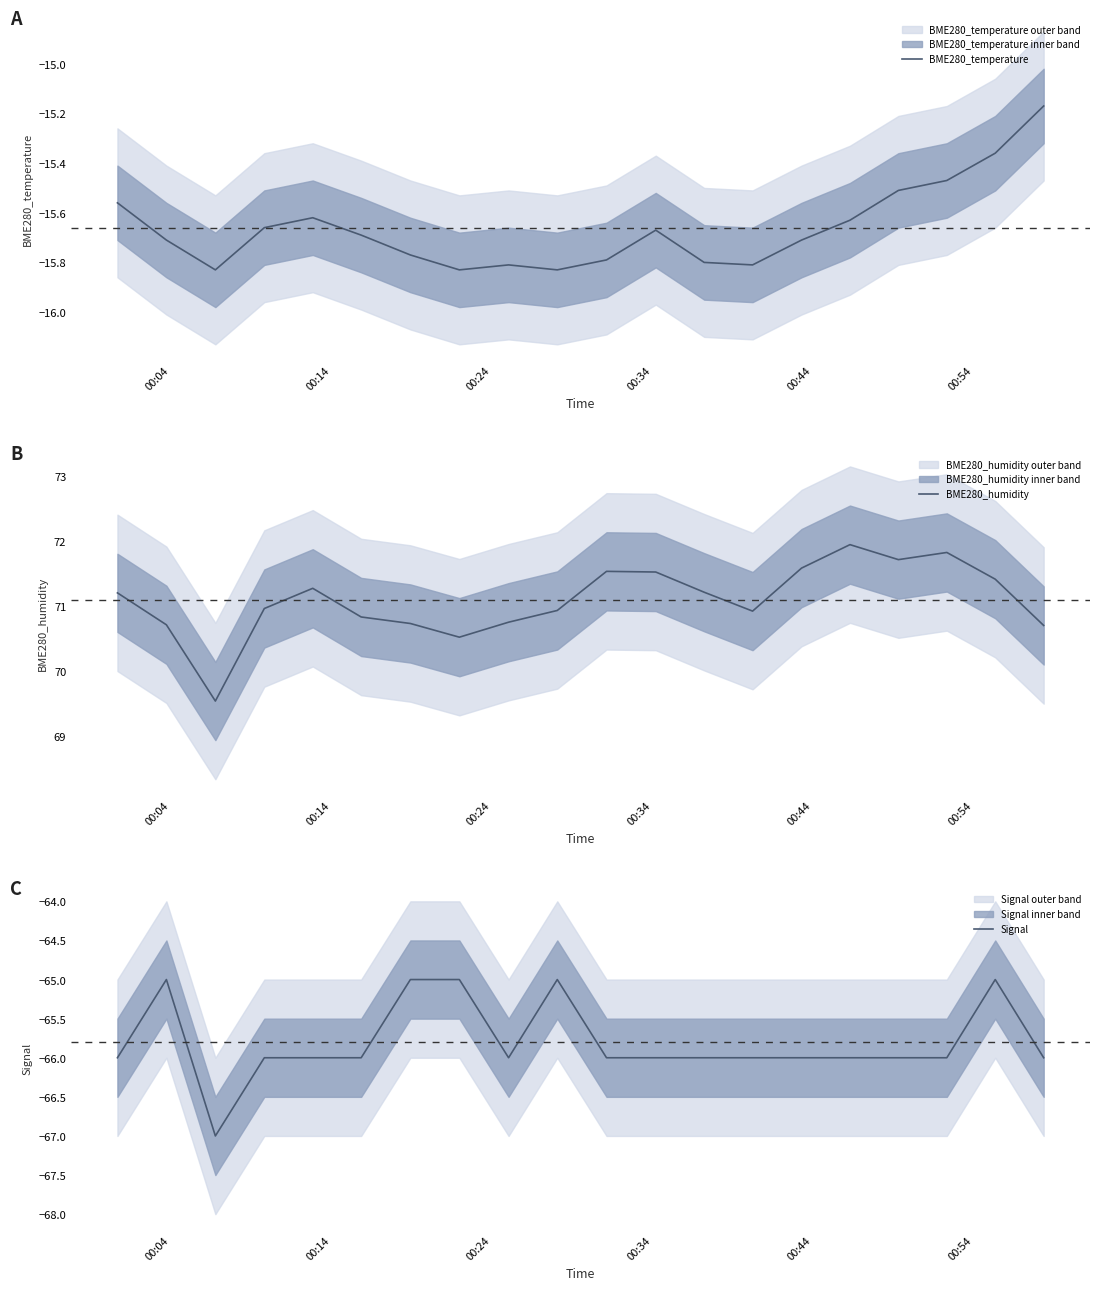

True or false: BME280_temperature and BME280_humidity cross at least once.

False